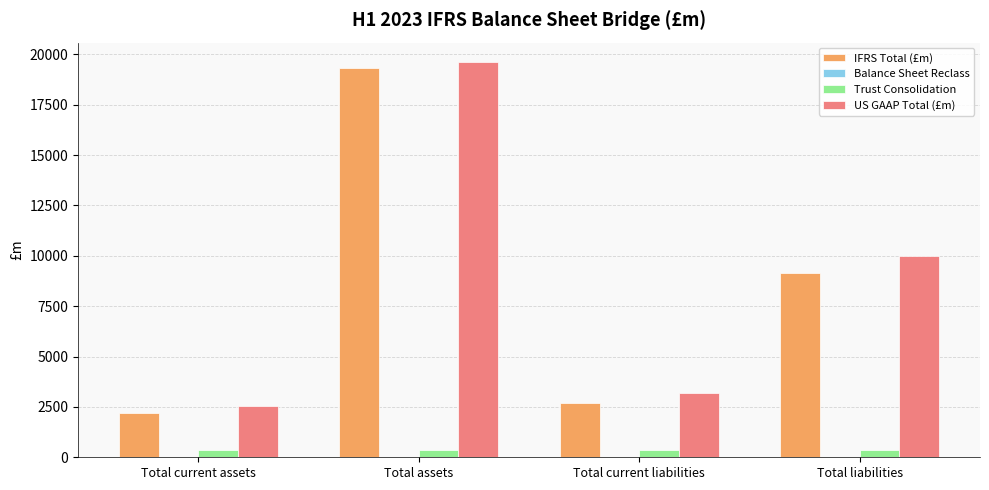

How many groups of bars are there?

4